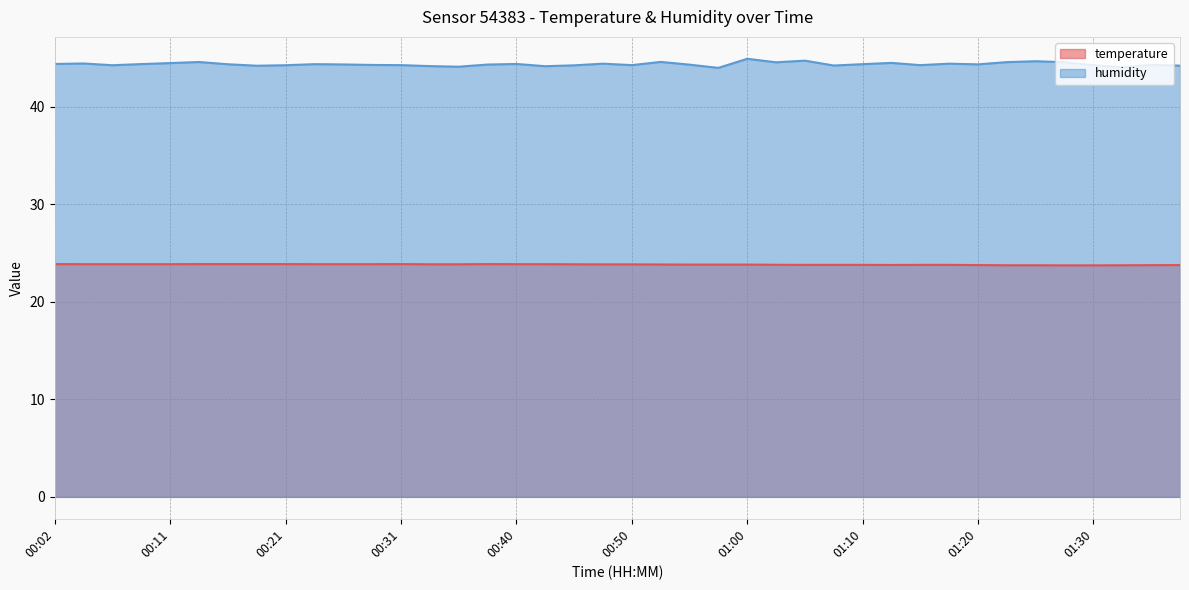

Reading left to right, transcribe all the data shown in this chart.

temperature: 23.9	23.9	23.9	23.9	23.9	23.9	23.9	23.9	23.9	23.9	23.9	23.9	23.9	23.9	23.9	23.9	23.9	23.9	23.9	23.8	23.8	23.8	23.8	23.8	23.8	23.8	23.8	23.8	23.8	23.8	23.8	23.8	23.8	23.8	23.8	23.7	23.7	23.8	23.8	23.8
humidity: 44.4	44.4	44.3	44.4	44.5	44.6	44.4	44.2	44.3	44.4	44.3	44.3	44.3	44.2	44.1	44.3	44.4	44.2	44.2	44.4	44.3	44.6	44.3	44.0	44.9	44.6	44.7	44.2	44.4	44.5	44.3	44.4	44.4	44.6	44.7	44.6	44.3	44.0	44.3	44.2